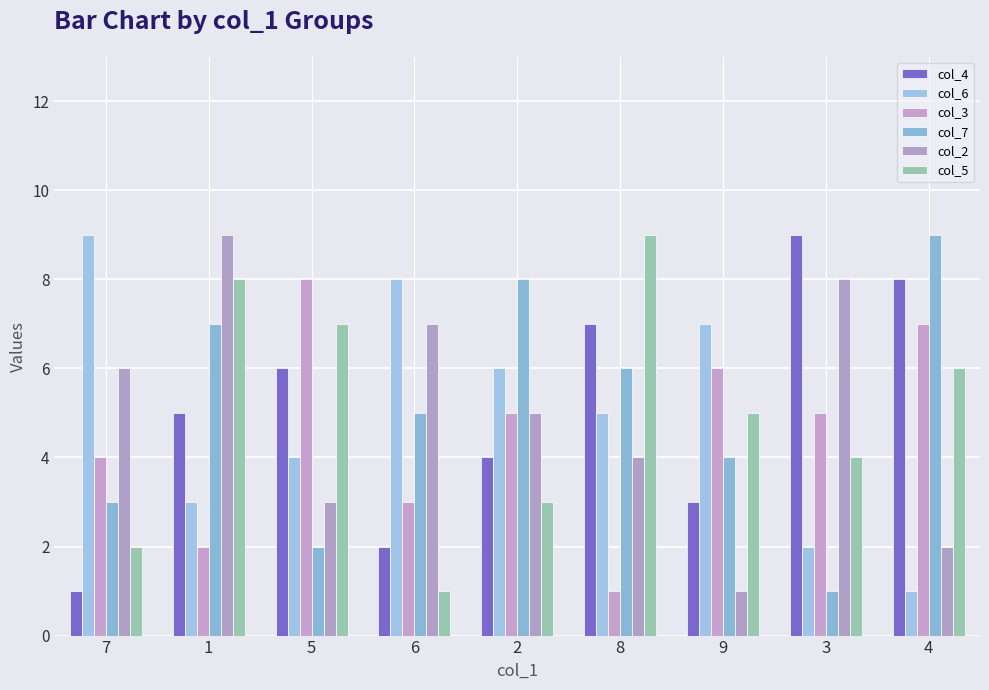

At which label is col_7 closest to 5?

6